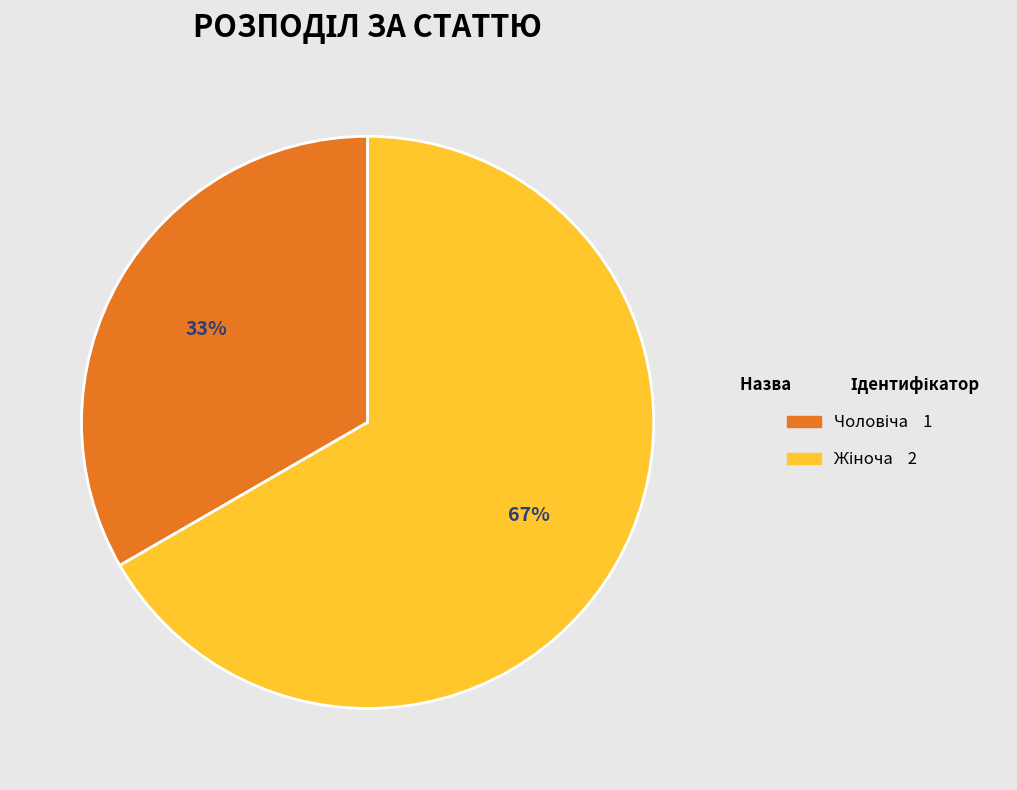

To the nearest percent, what is the average slice percentage?

50%